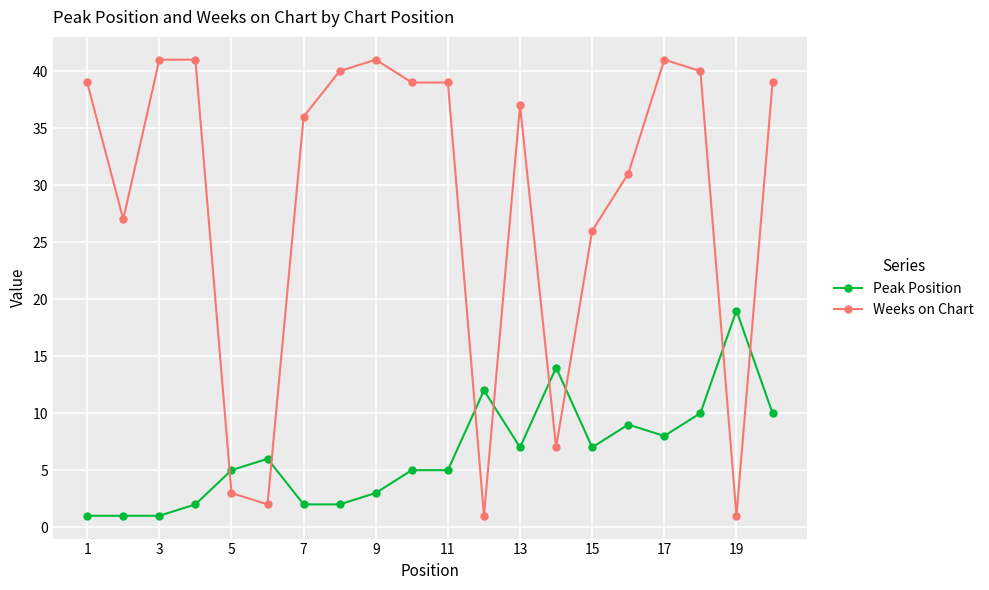

What is the difference between the maximum and minimum values in the Weeks on Chart series?

40